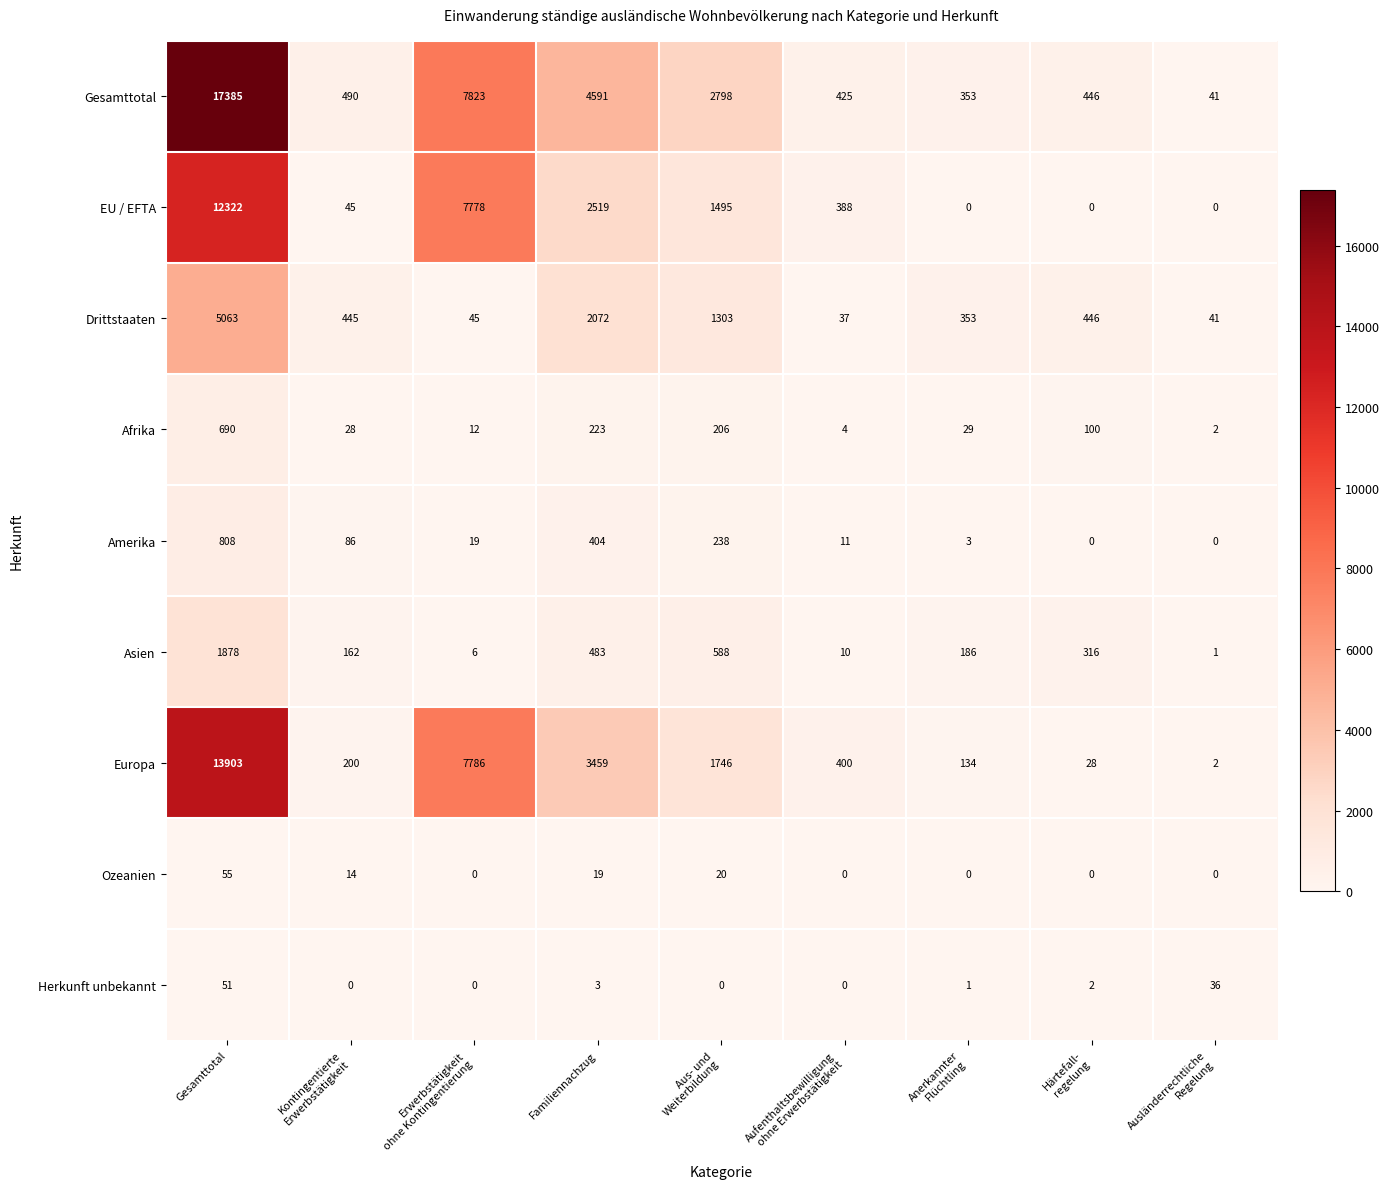

At which category is the sum across all series the highest?

Gesamttotal